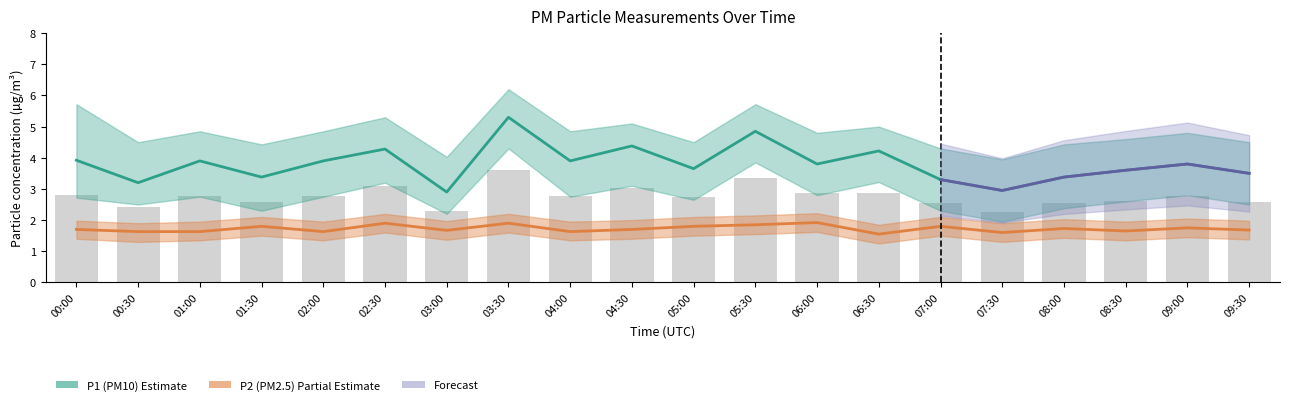

List the labels in order of P1 value, largest first.

03:30, 05:30, 04:30, 02:30, 06:30, 00:00, 01:00, 02:00, 04:00, 06:00, 09:00, 05:00, 08:30, 09:30, 01:30, 08:00, 07:00, 00:30, 07:30, 03:00